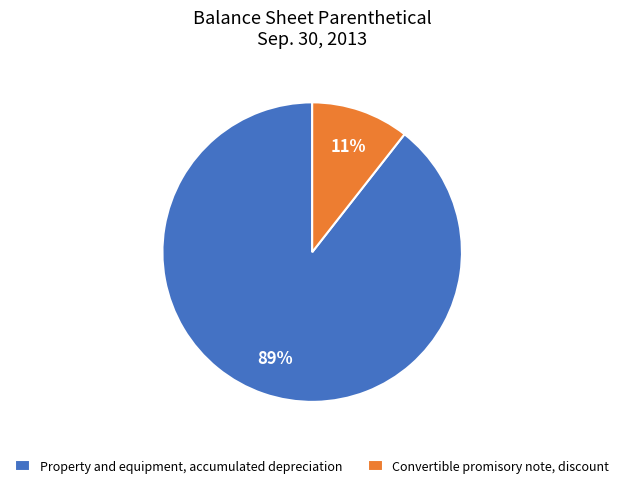

Does Property and equipment, accumulated depreciation account for over 50% of the chart?

Yes